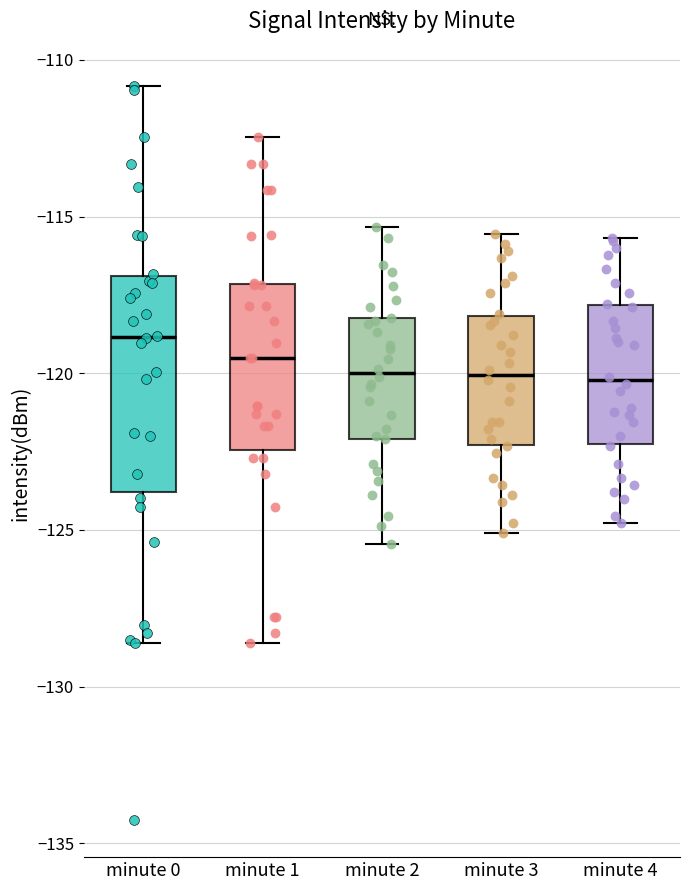

Reading left to right, read every box against the y-axis: the position of its median line, the range the box covers, and the ends of its whiskers. The values are not printed on the chart, so give them approximately, as read against the axis.

minute 0: median -119.0, box -124.0 to -117.0, whiskers -128.5 to -111.0
minute 1: median -119.5, box -122.5 to -117.0, whiskers -128.5 to -112.5
minute 2: median -120.0, box -122.0 to -118.0, whiskers -125.5 to -115.5
minute 3: median -120.0, box -122.5 to -118.0, whiskers -125.0 to -115.5
minute 4: median -120.0, box -122.5 to -118.0, whiskers -125.0 to -115.5